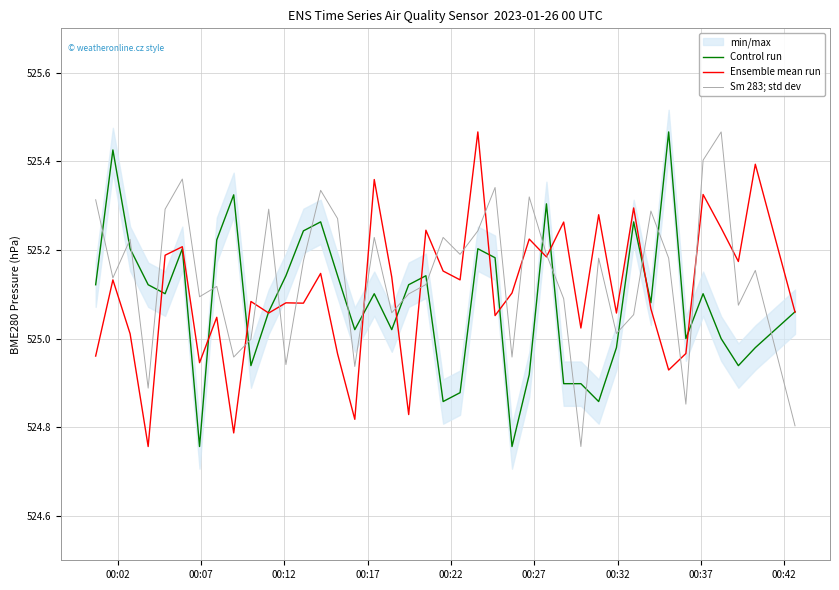

What is the sum of all Control run values?

21003.3